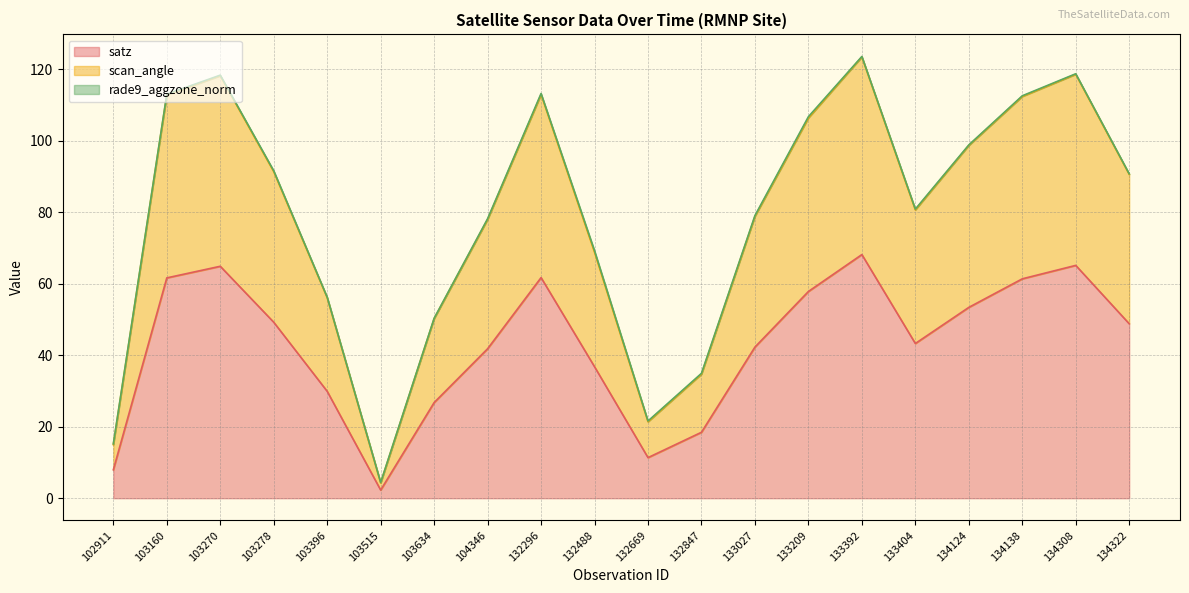

The value of satz at 132296 is 61.7. True or false?

True